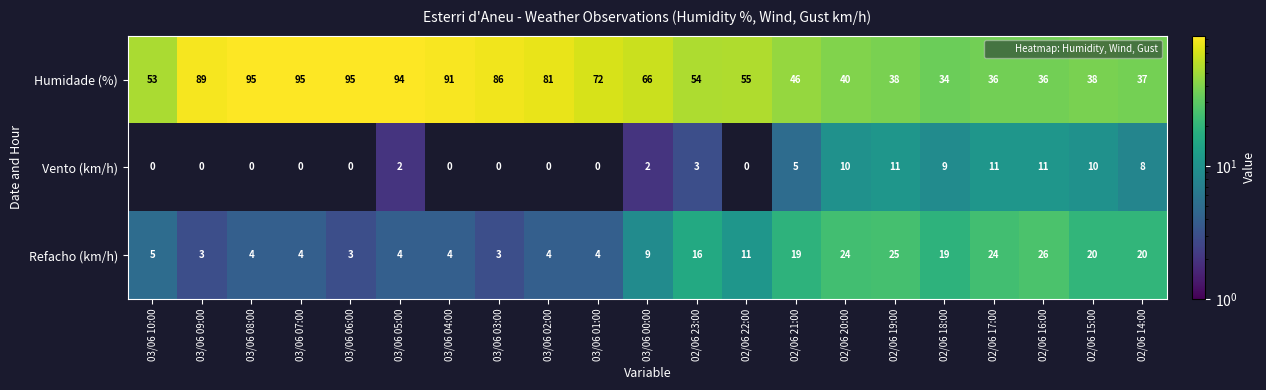

What is the difference between the highest and lowest values at 03/06 04:00?

91